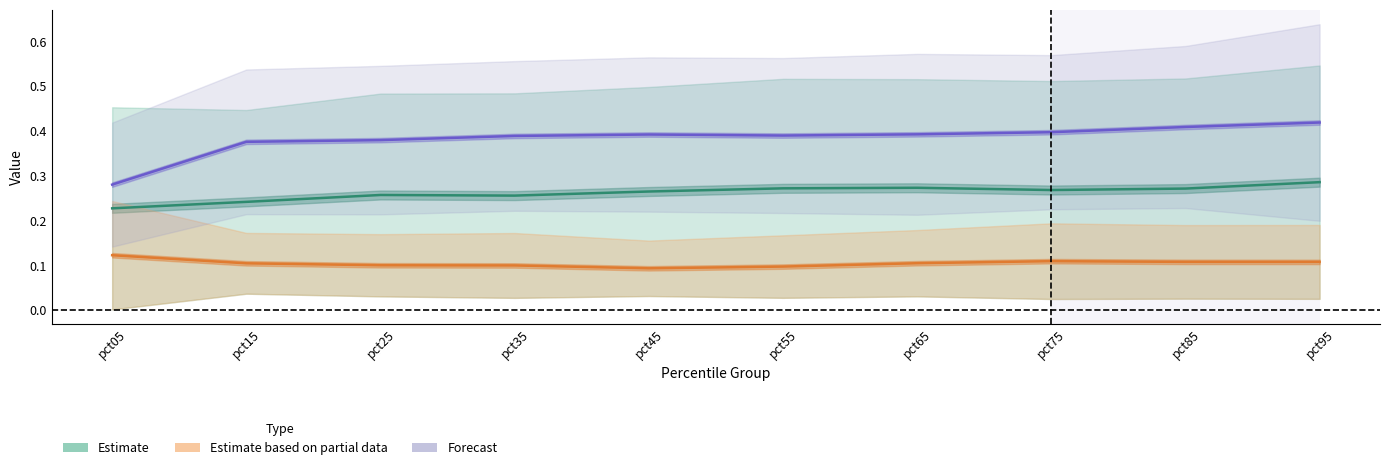

The Forecast series shows 0.1 at pct75. True or false?

False